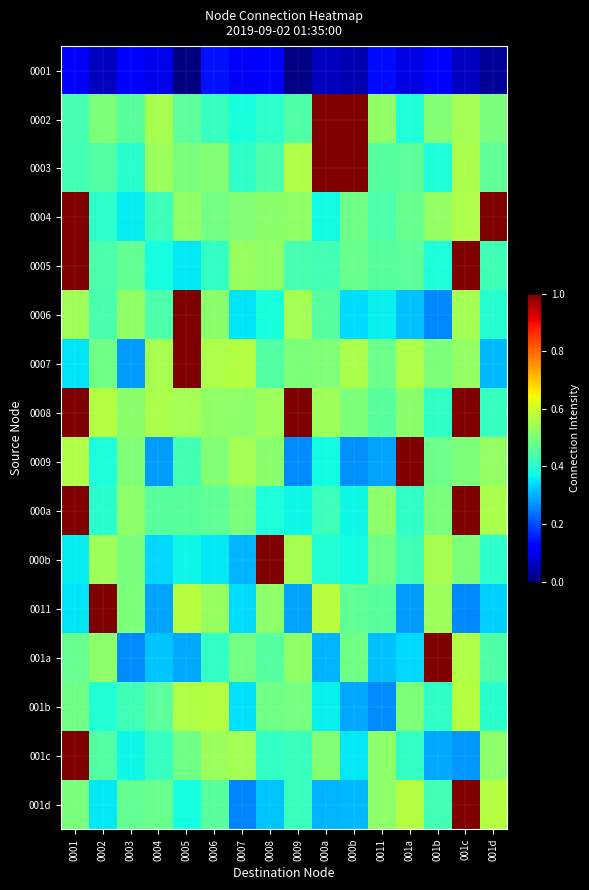

At 0006, list the series in order from smallest to largest.

0001, 000b, 0005, 001a, 0002, 001d, 000a, 0004, 0003, 0009, 0006, 0008, 0011, 001c, 0007, 001b